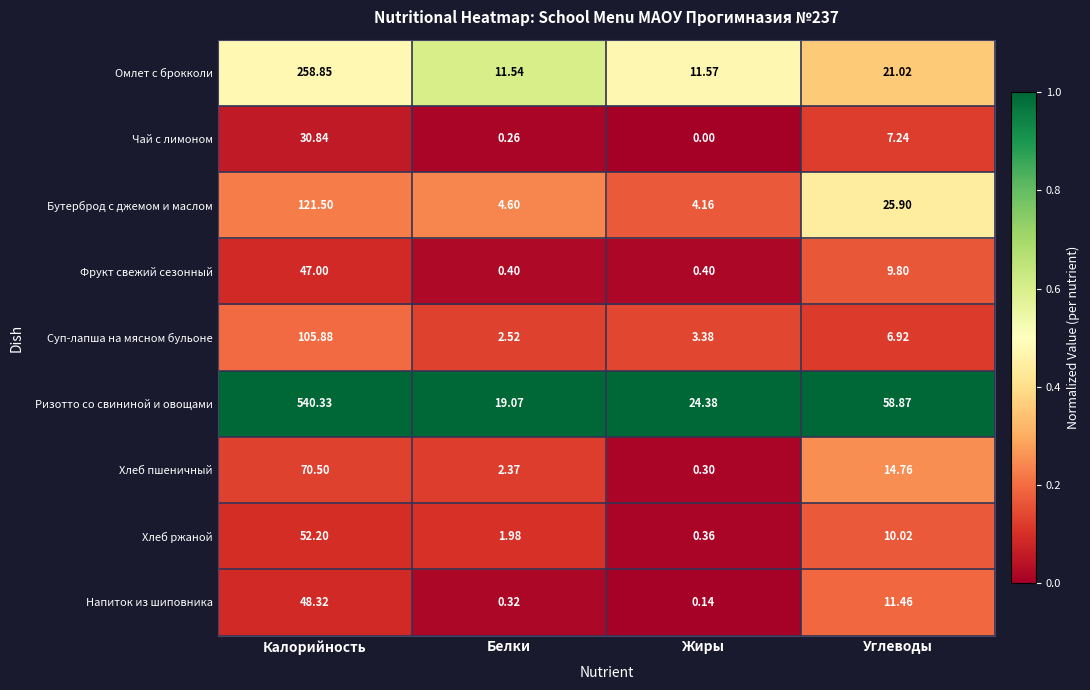

How many data points does each series have?

4